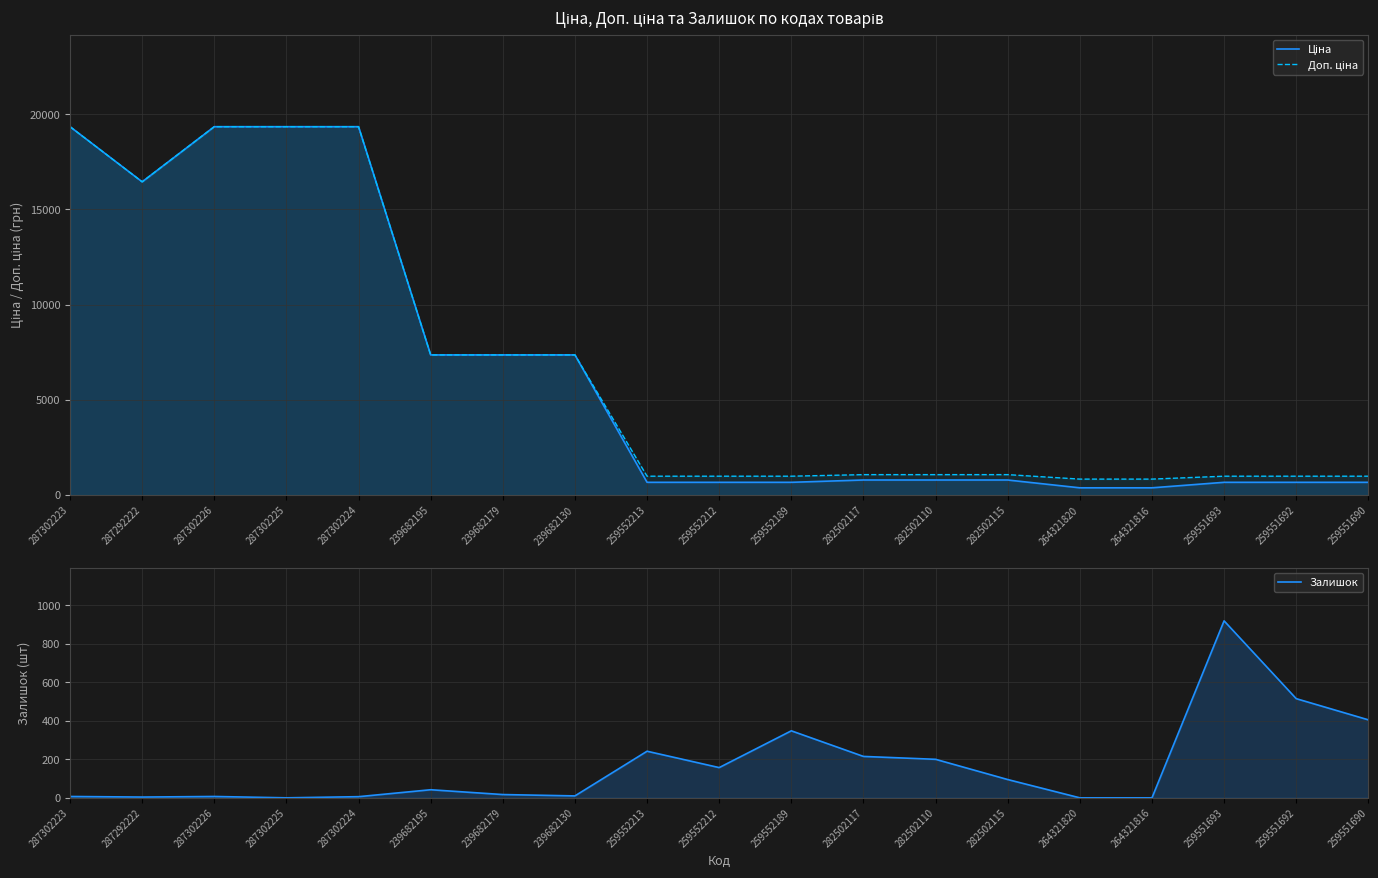

What is the value of the Залишок point at the 8th from the left?

10.0